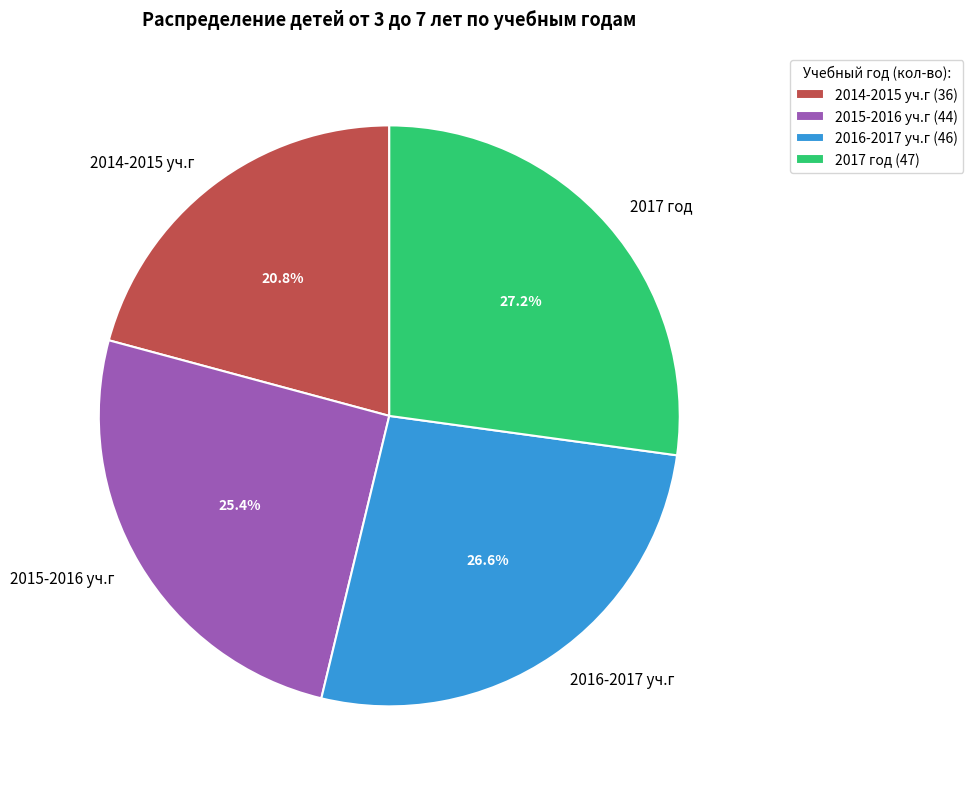

Combined, do 2016-2017 уч.г and 2014-2015 уч.г account for over 50%?

No